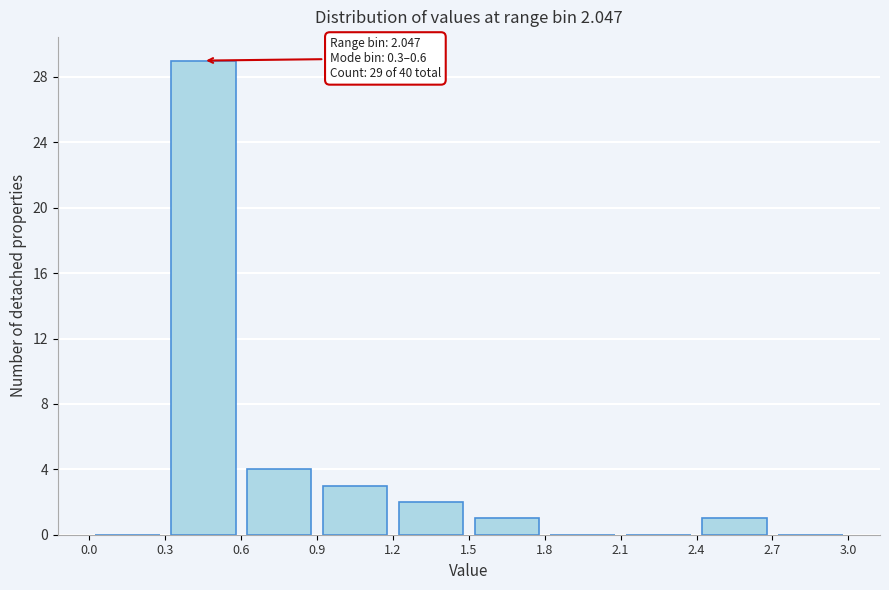

Over which range of the x-axis is the bar tallest?

0.3 to 0.6